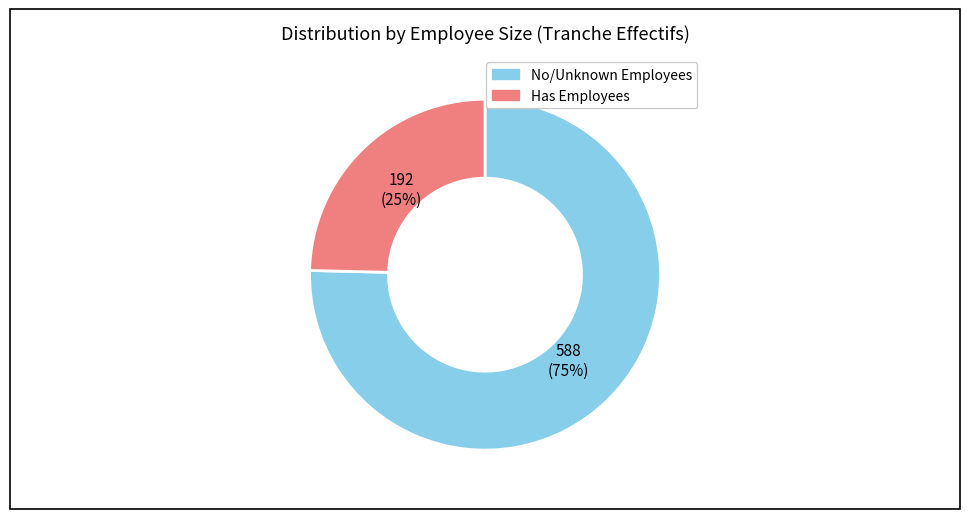

Does any single category account for the majority?

Yes